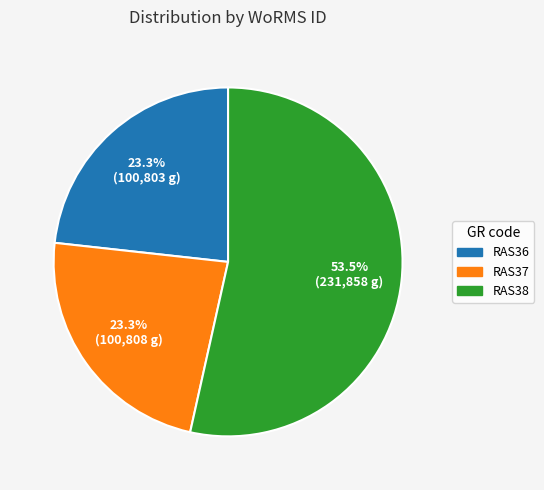

Between RAS38 and RAS36, which is larger?

RAS38